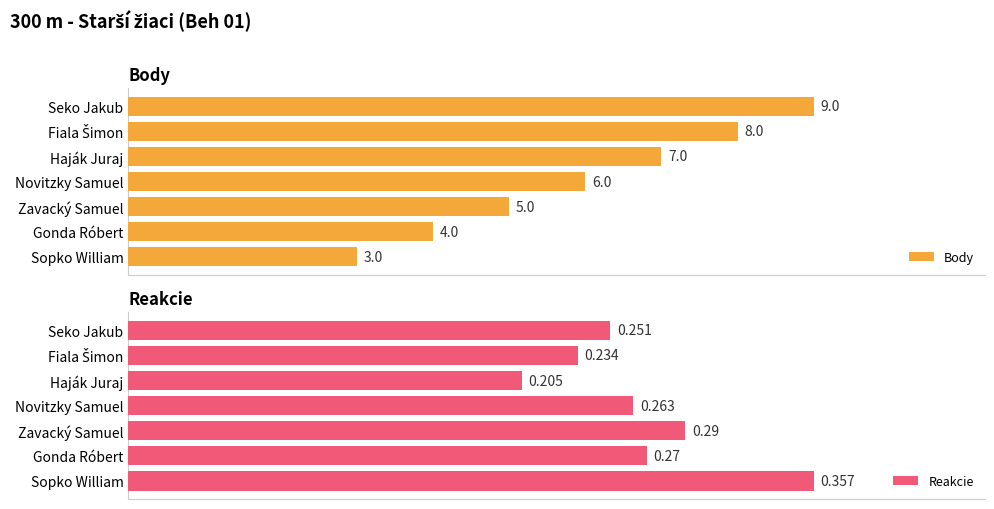

Which series has the largest range (max minus min)?

Body